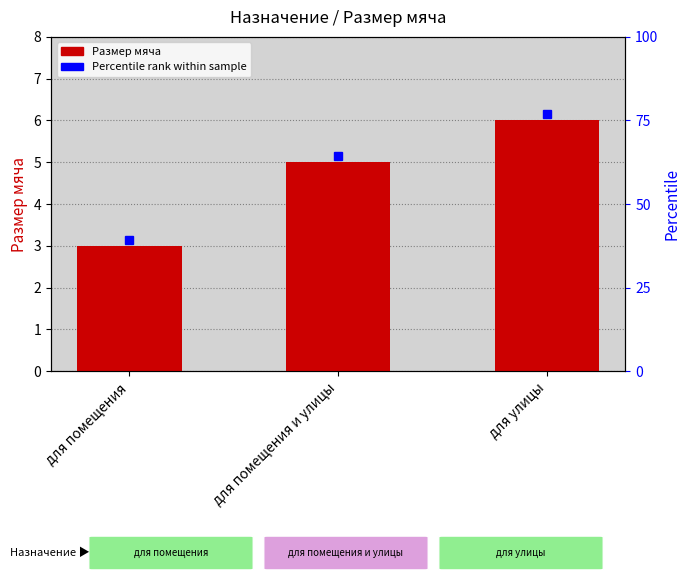

Does the chart contain any negative values?

No